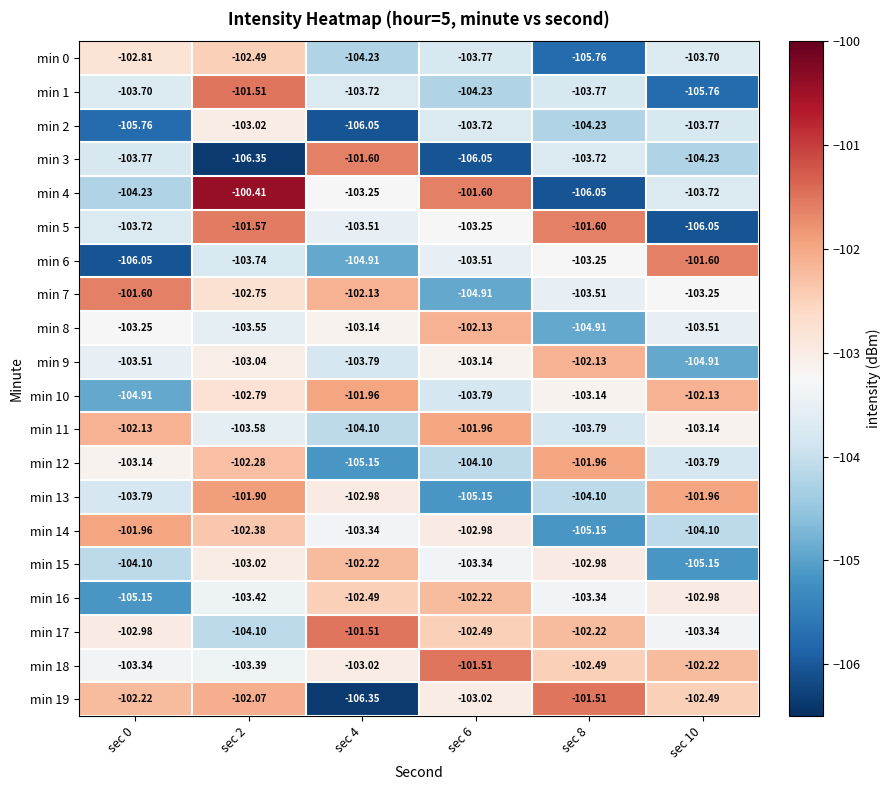

Rank the series at sec 10 from highest to lowest value.

min 6, min 13, min 10, min 18, min 19, min 16, min 11, min 7, min 17, min 8, min 0, min 4, min 2, min 12, min 14, min 3, min 9, min 15, min 1, min 5